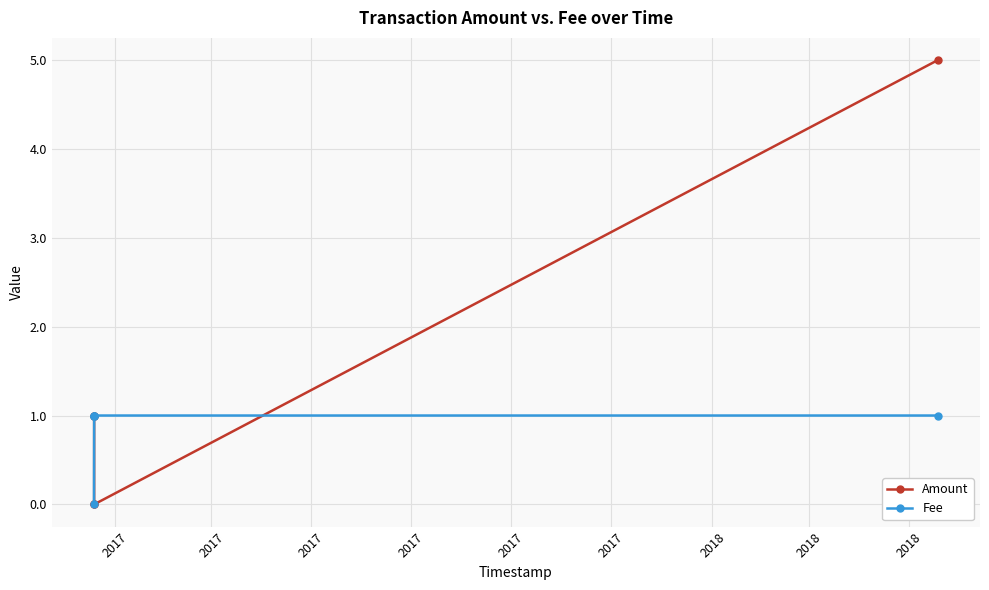

Which series has the largest total across all categories?

Amount